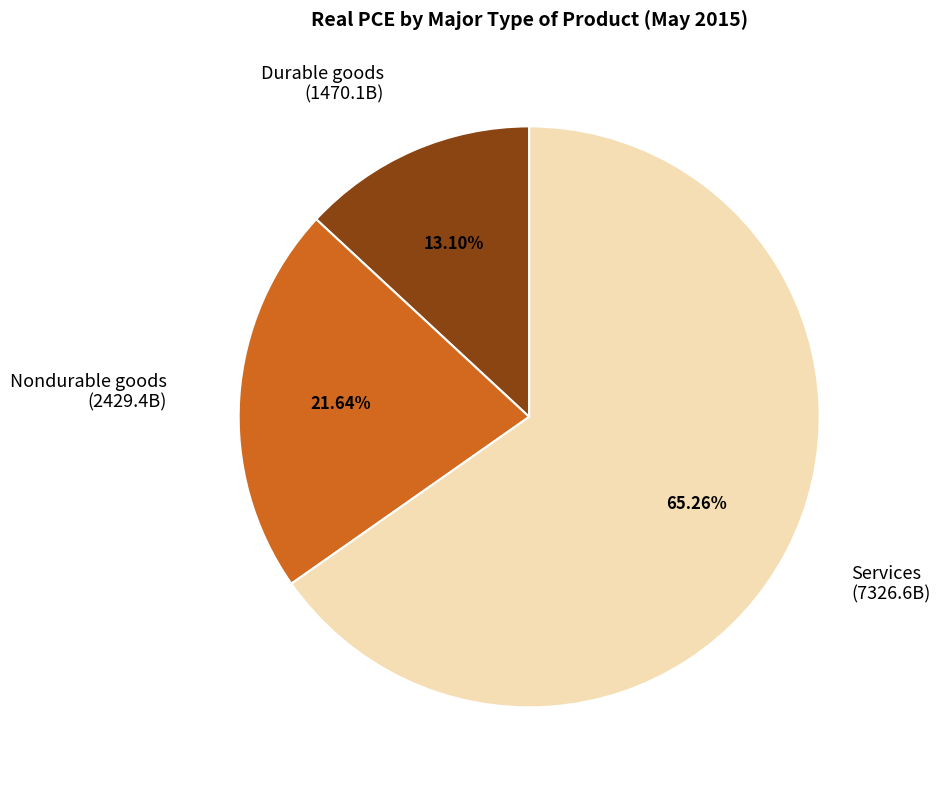

What percentage is the Nondurable goods slice, to the nearest percent?

22%